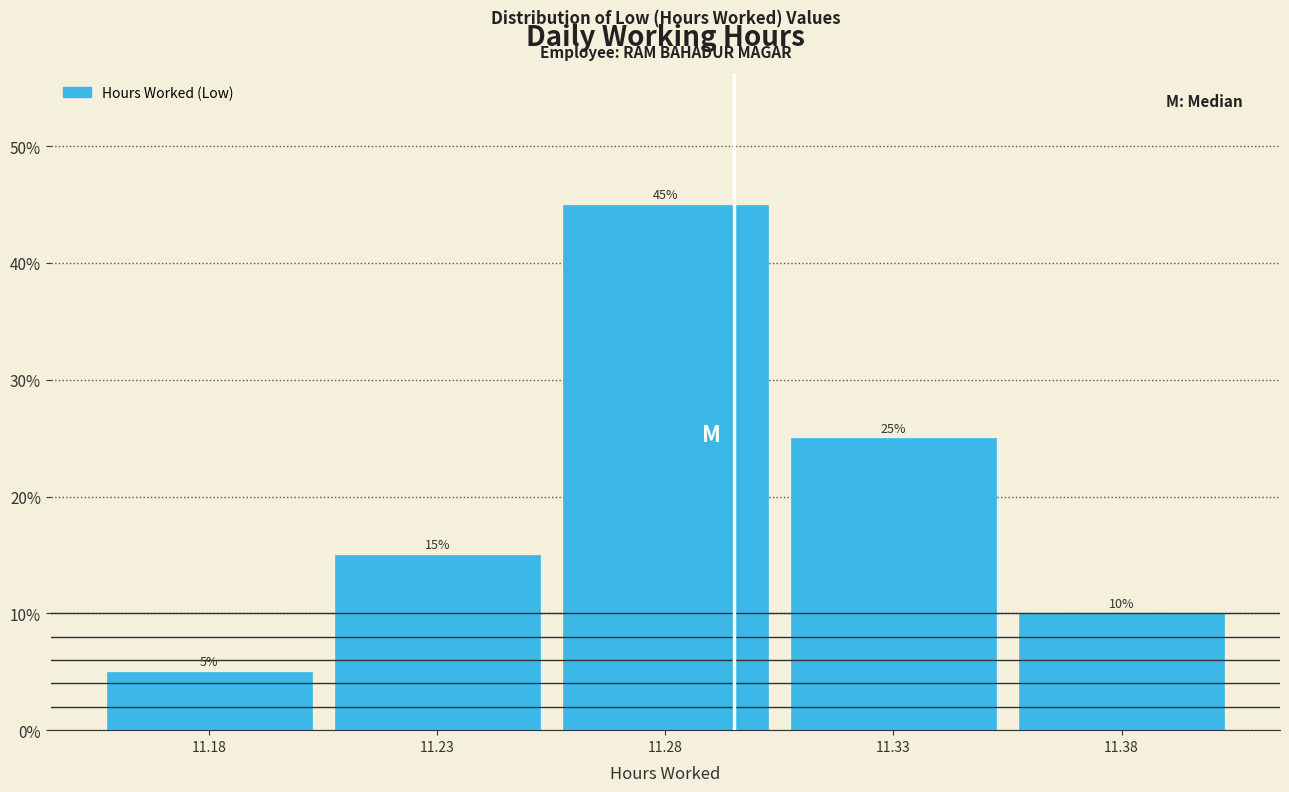

Reading left to right, extract all data points from this chart.

11.18=5	11.23=15	11.28=45	11.33=25	11.38=10